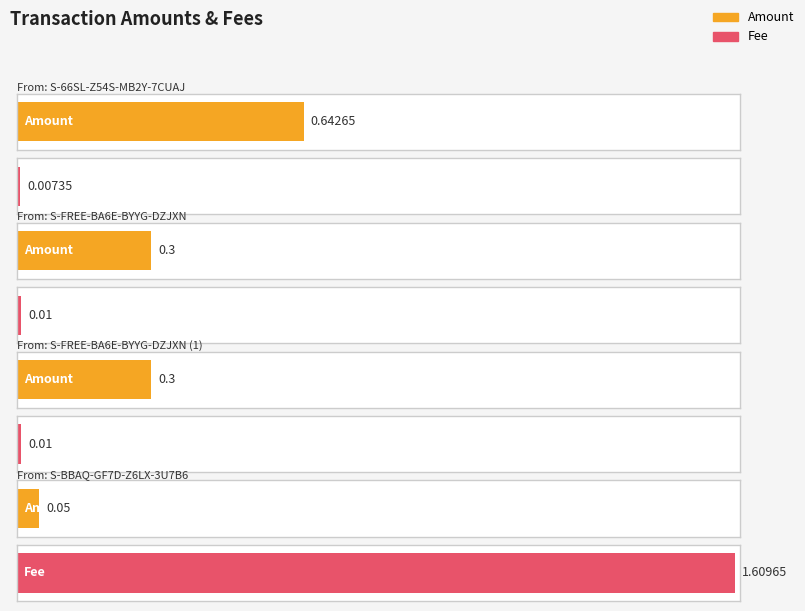

What is the average value of the Fee series?

0.4